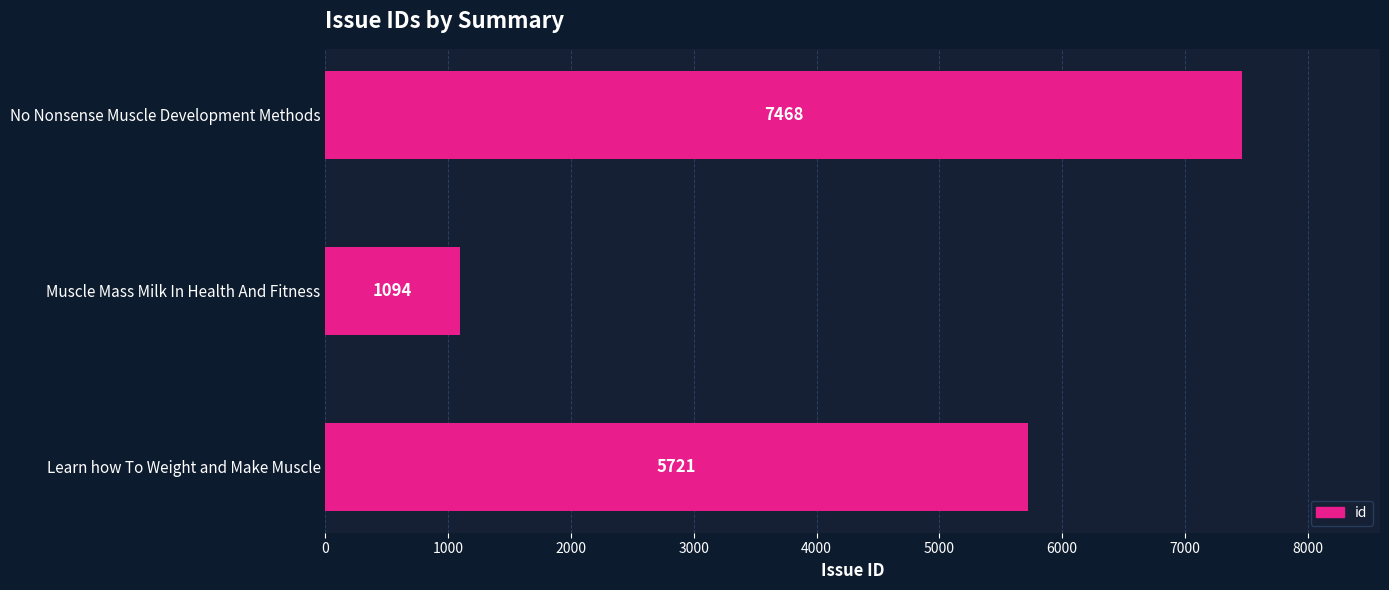

What is the change in value from Learn how To Weight and Make Muscle to No Nonsense Muscle Development Methods?

+1747